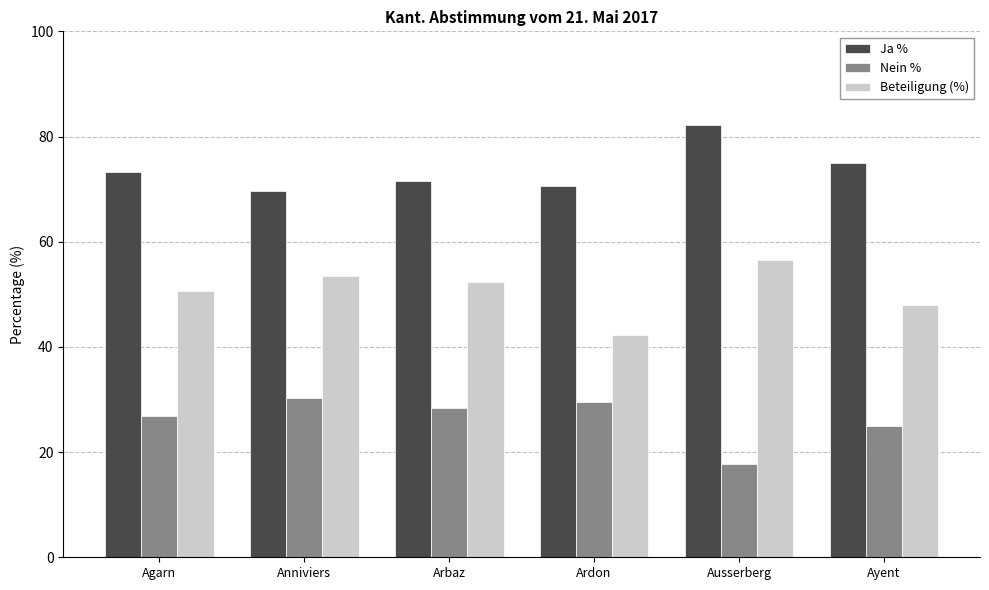

Reading right to left, list all the values displayed in this chart.

Ja %: Ayent=75.0	Ausserberg=82.2	Ardon=70.5	Arbaz=71.6	Anniviers=69.6	Agarn=73.2
Nein %: Ayent=25.0	Ausserberg=17.8	Ardon=29.5	Arbaz=28.4	Anniviers=30.4	Agarn=26.8
Beteiligung (%): Ayent=47.9	Ausserberg=56.5	Ardon=42.2	Arbaz=52.4	Anniviers=53.5	Agarn=50.7